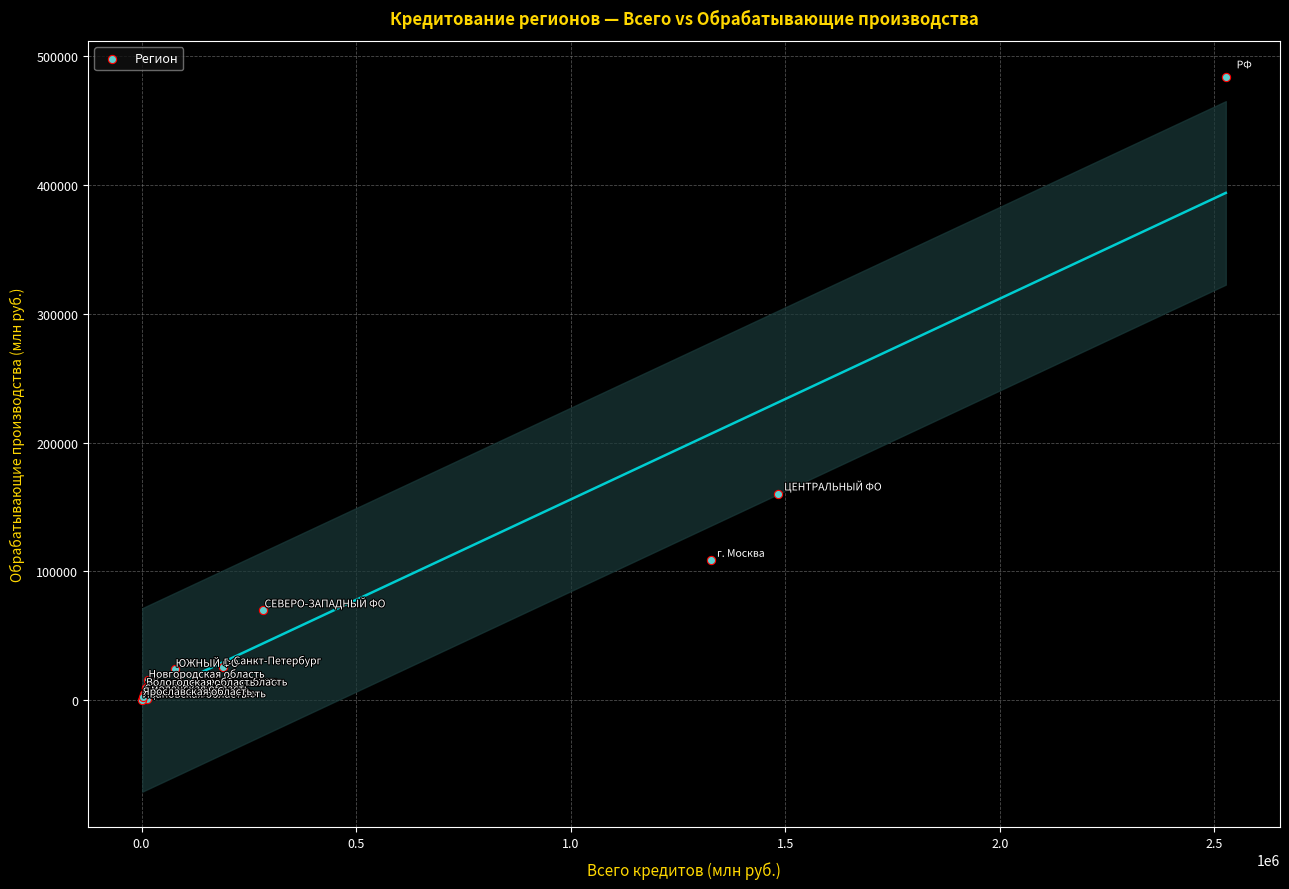

What Y value in the scatter plot is closest to 242160?

159699.0